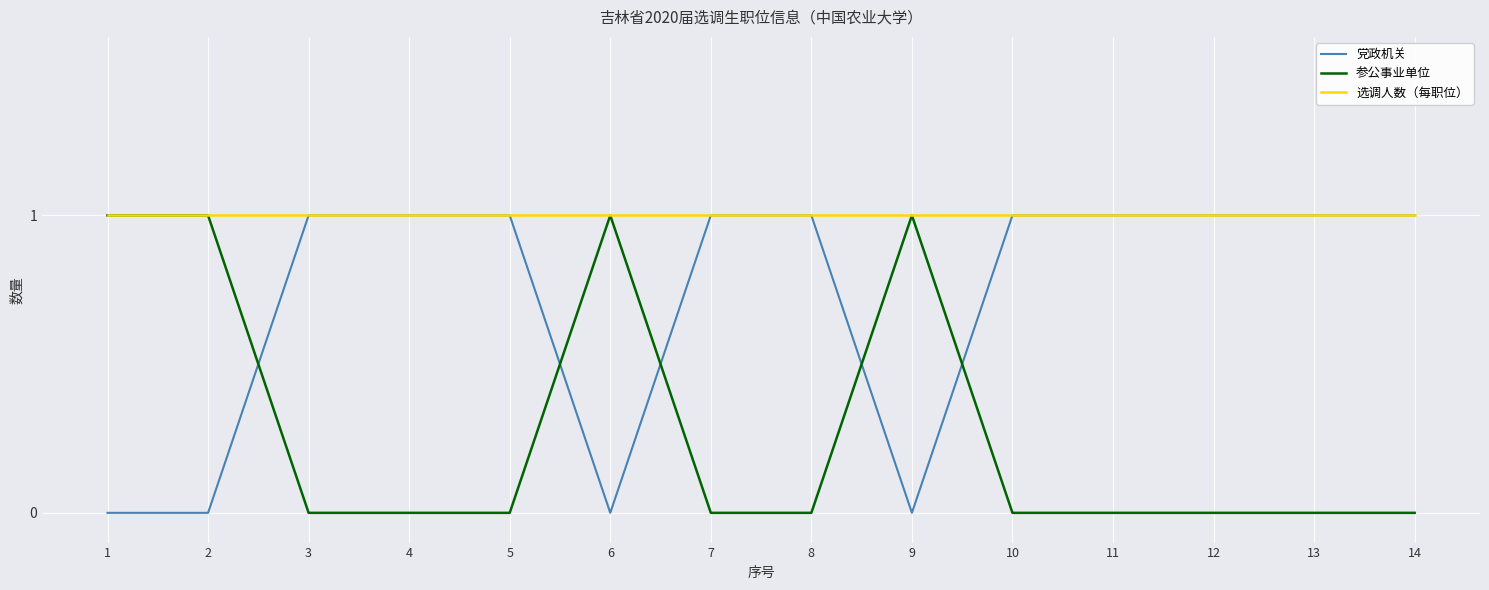

True or false: 参公事业单位 has more than 0 points higher than both neighbors.

True